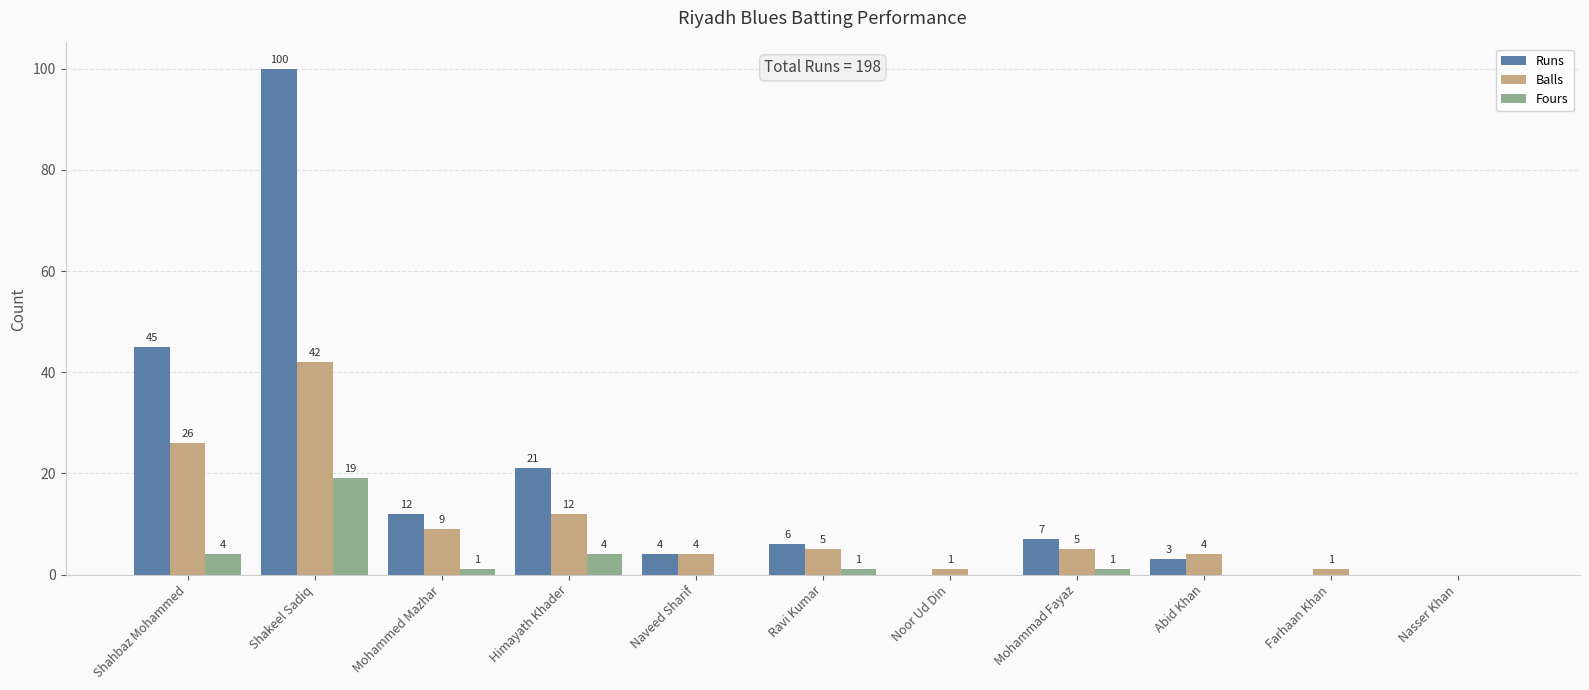

The value of Fours at Farhaan Khan is 0. True or false?

True